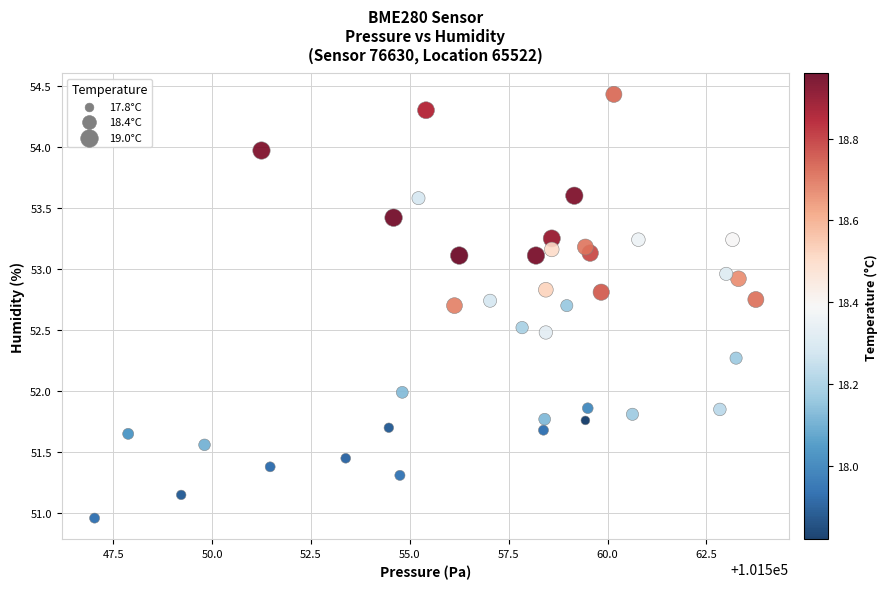

What is the range of Y values (max minus min)?

3.5